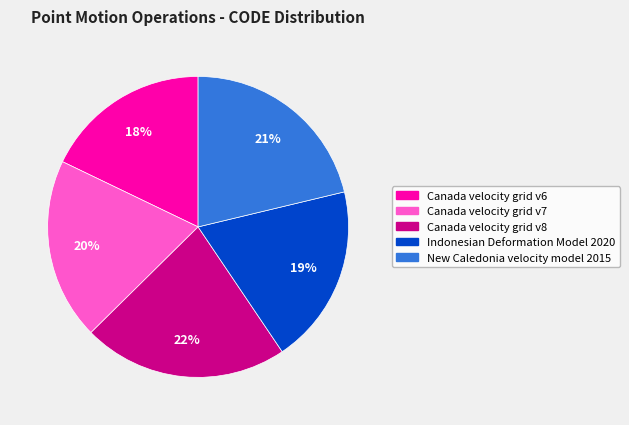

What is the smallest slice in the pie chart?

Canada velocity grid v6